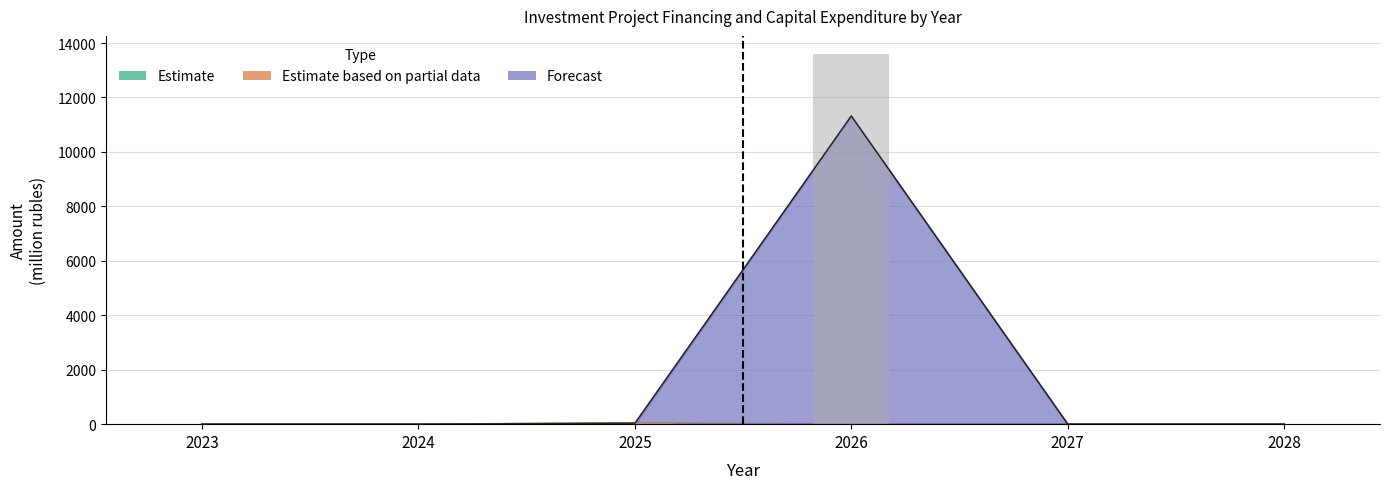

How many values exceed 0?

2